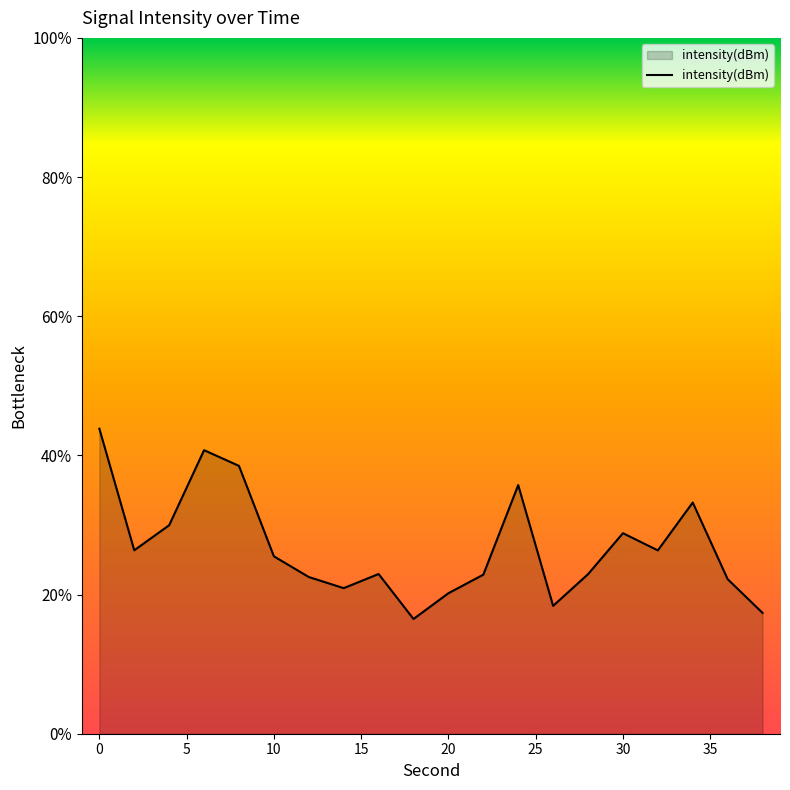

Reading right to left, transcribe all the data shown in this chart.

-130.7	-129.4	-126.7	-128.4	-127.8	-129.3	-130.4	-126.1	-129.3	-130.0	-130.9	-129.3	-129.8	-129.4	-128.6	-125.4	-124.8	-127.5	-128.4	-124.0